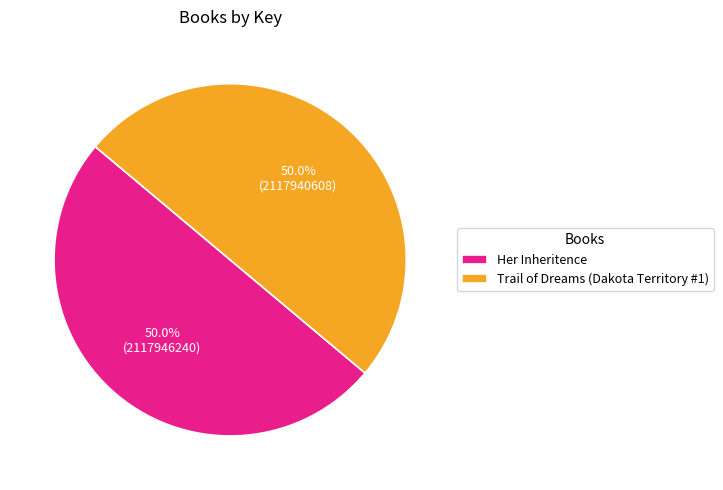

What is the ratio of the value at Trail of Dreams (Dakota Territory #1) to the value at Her Inheritence?

1.0